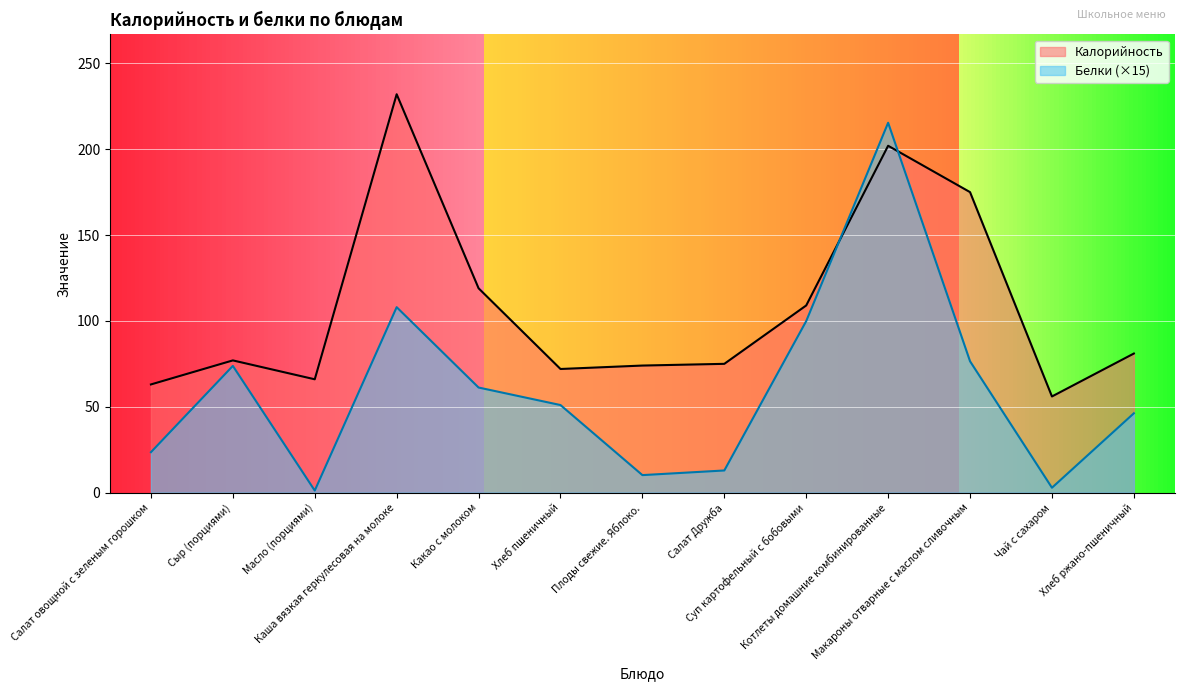

True or false: Белки has more than 2 interior local peaks.

True